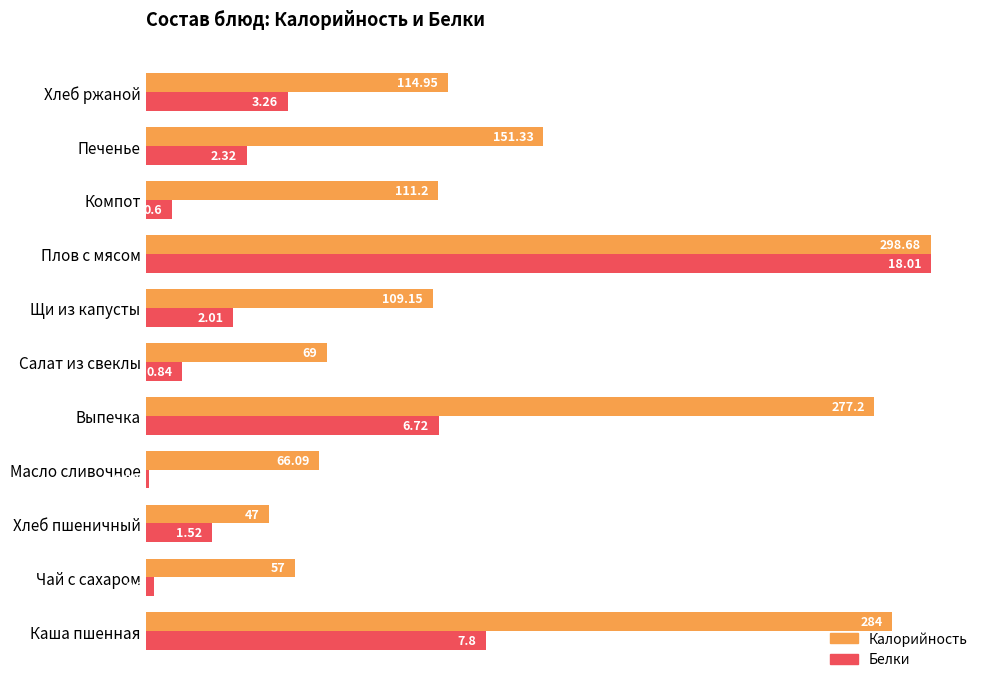

What are all the series names shown in the legend?

Калорийность, Белки